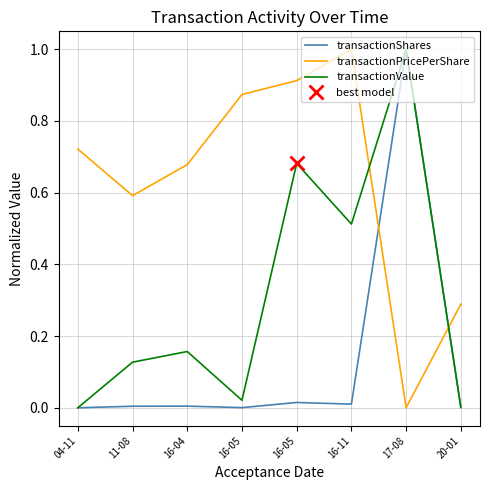

What is the average value of the transactionShares series?

0.1